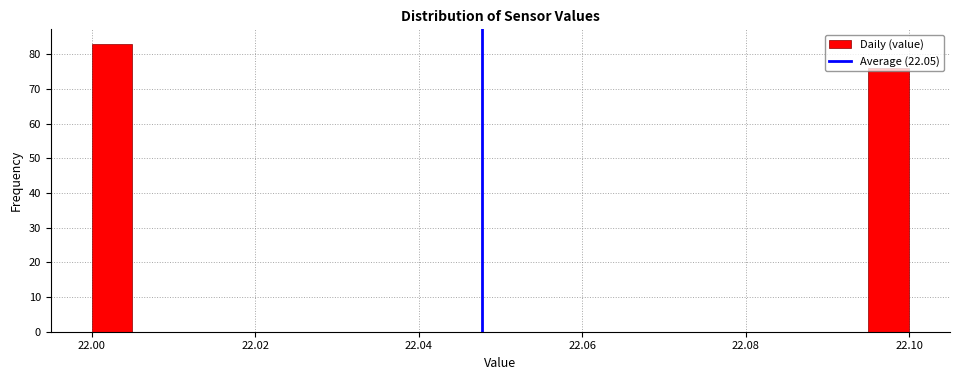

Read against the x-axis, roughly where is the centre of the tallest bar?

22.002